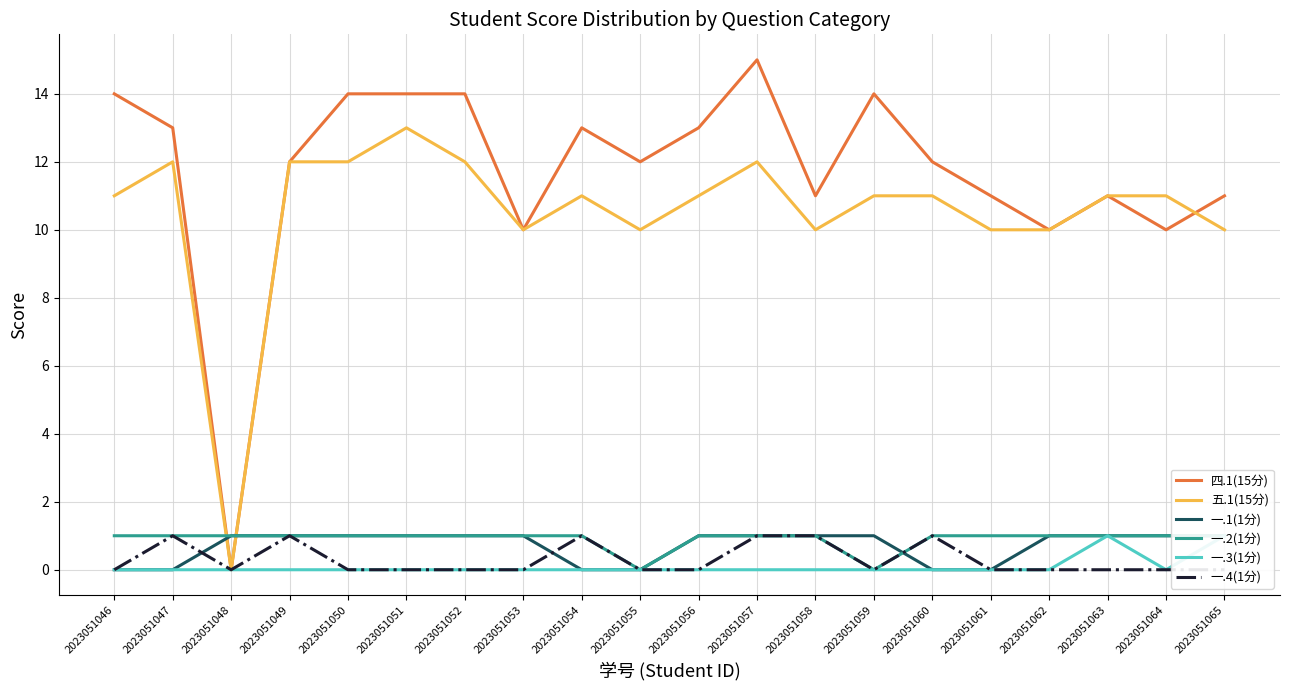

Read the 五.1(15分) value at 2023051050.

12